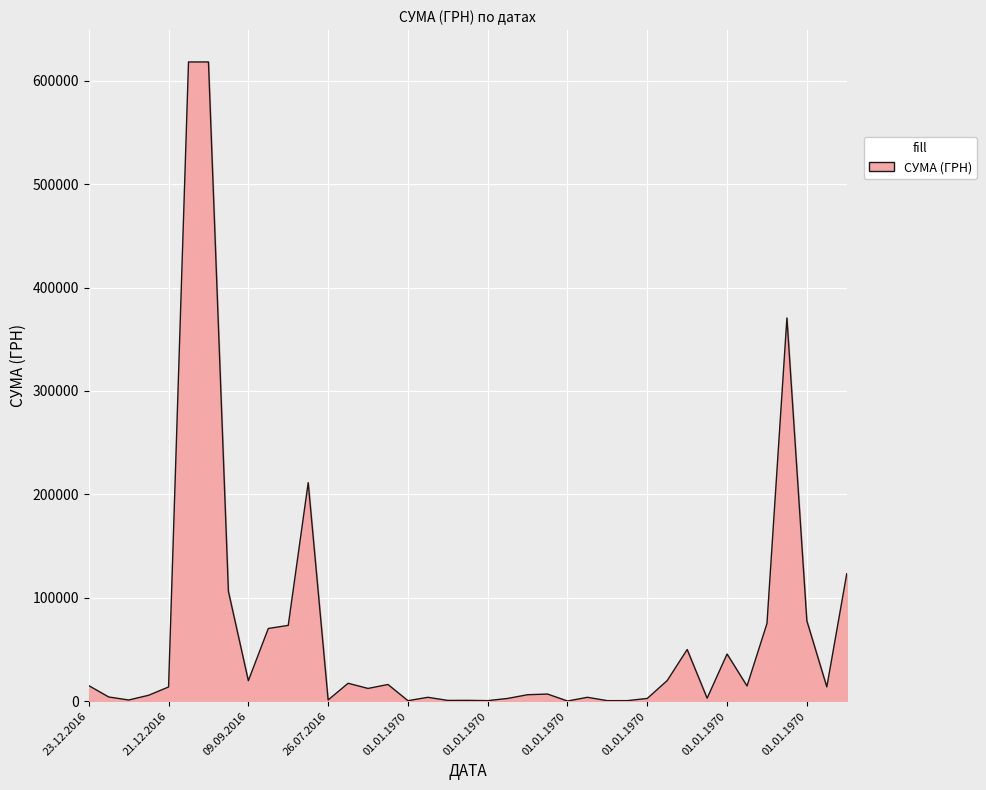

What is the difference between the maximum and minimum values?

617933.2